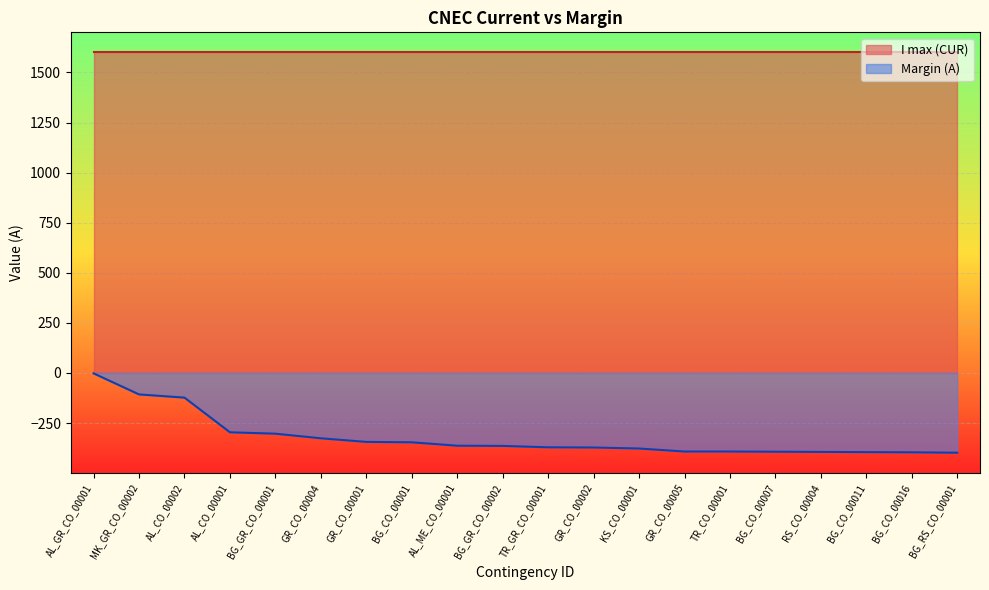

List the labels in order of value, smallest first.

BG_RS_CO_00001, BG_CO_00016, BG_CO_00011, RS_CO_00004, BG_CO_00007, GR_CO_00005, TR_CO_00001, KS_CO_00001, GR_CO_00002, TR_GR_CO_00001, BG_GR_CO_00002, AL_ME_CO_00001, BG_CO_00001, GR_CO_00001, GR_CO_00004, BG_GR_CO_00001, AL_CO_00001, AL_CO_00002, MK_GR_CO_00002, AL_GR_CO_00001